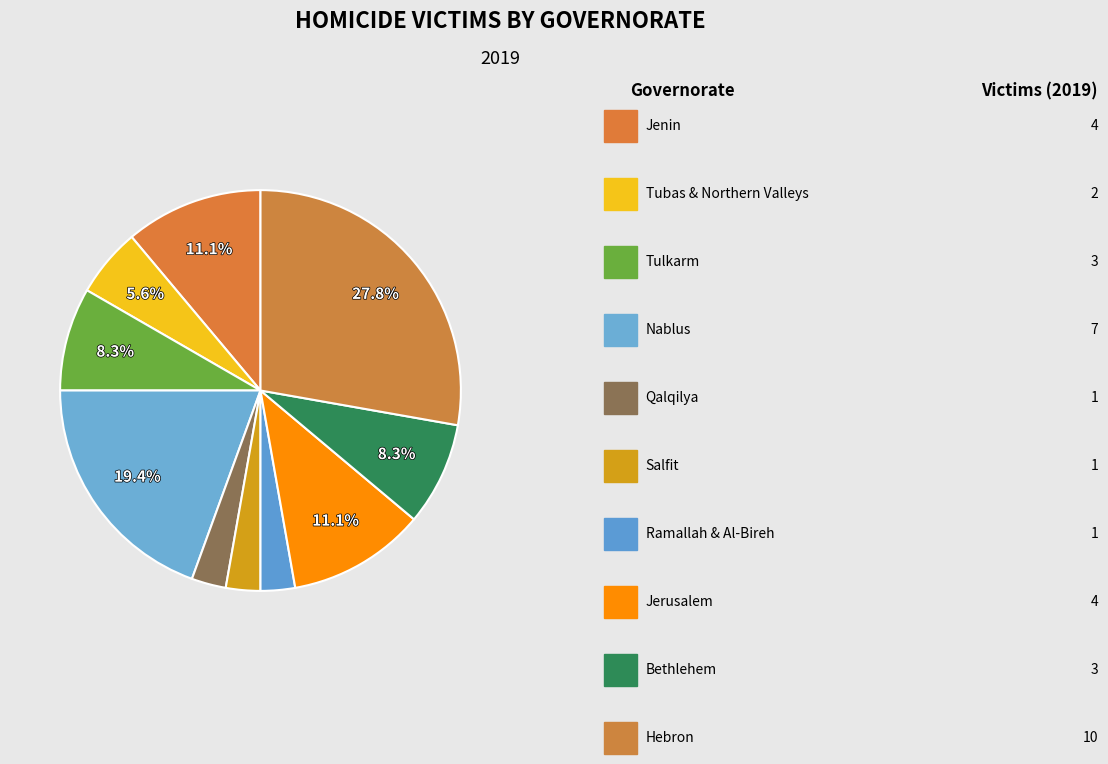

Which category has the biggest portion of the pie?

Hebron